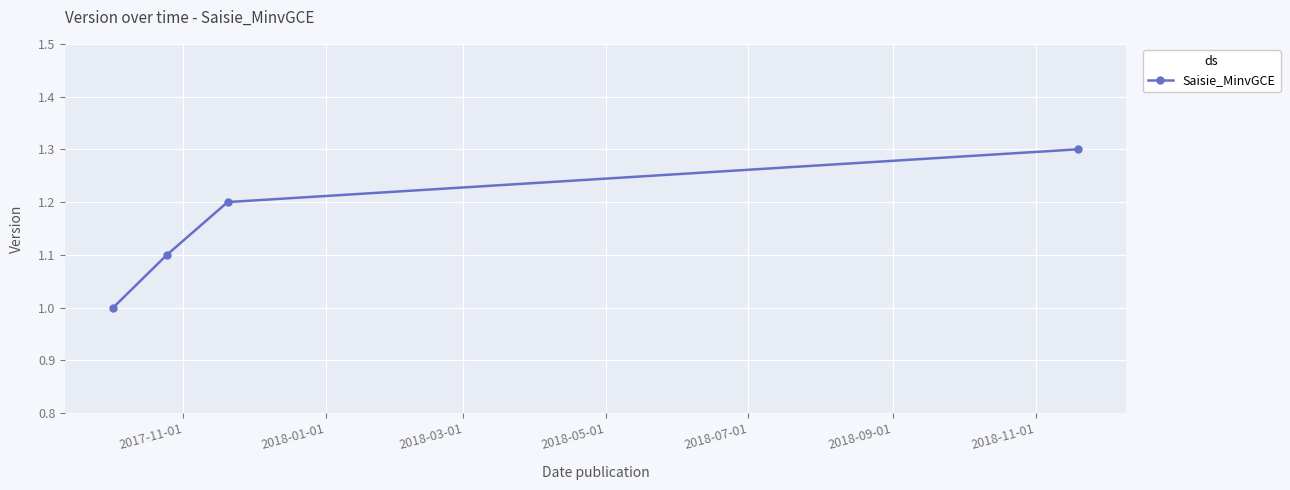

What is the value of the 3rd point from the left?

1.2